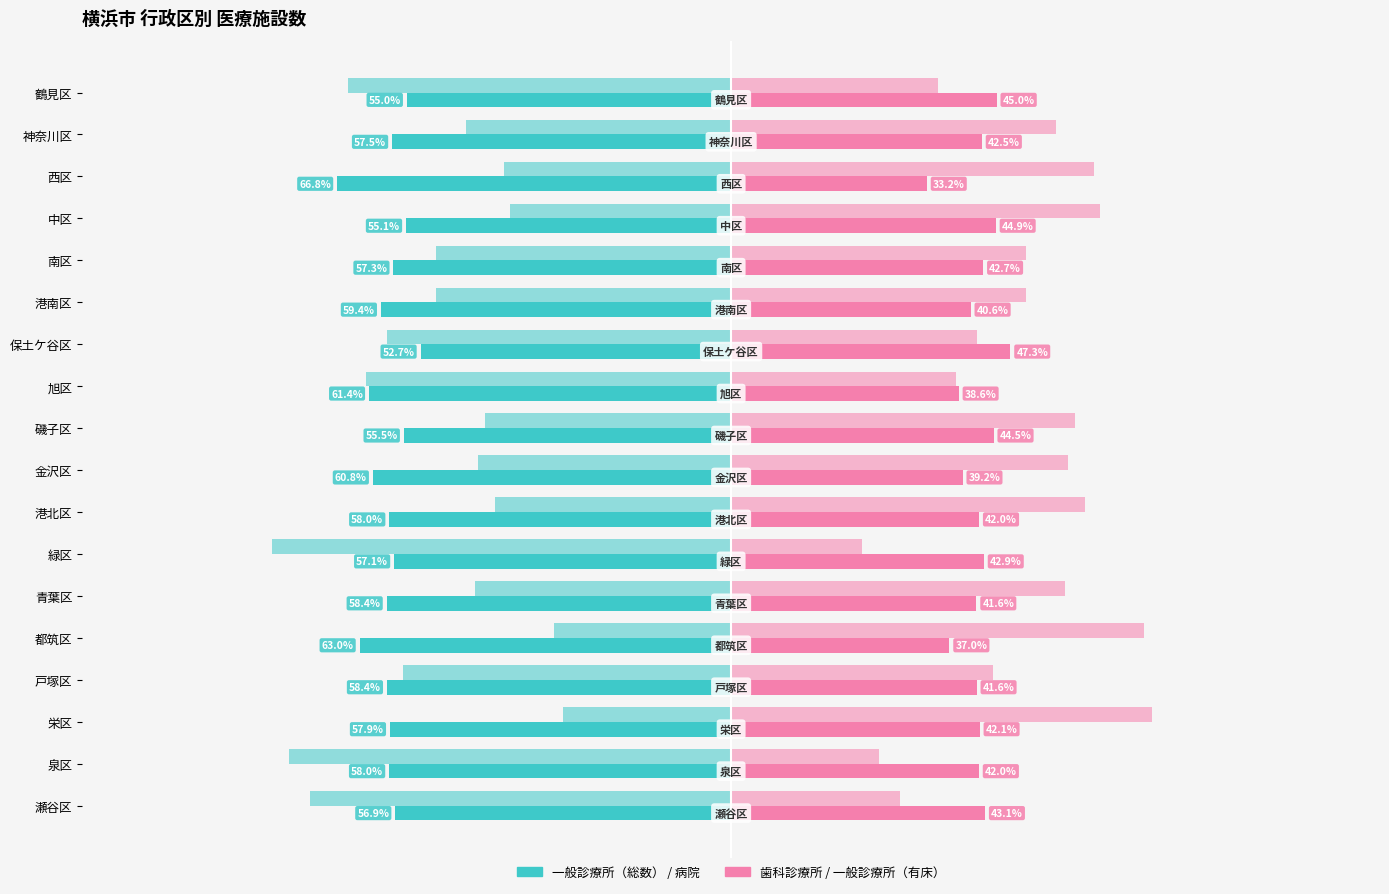

Reading left to right, what are all the values shown in this chart?

一般診療所（総数）: -55.0	-57.5	-66.8	-55.1	-57.3	-59.4	-52.7	-61.4	-55.5	-60.8	-58.0	-57.1	-58.4	-63.0	-58.4	-57.9	-58.0	-56.9
歯科診療所: 45.0	42.5	33.2	44.9	42.7	40.6	47.3	38.6	44.5	39.2	42.0	42.9	41.6	37.0	41.6	42.1	42.0	43.1
病院（総数）: -65.0	-45.0	-38.5	-37.5	-50.0	-50.0	-58.3	-61.9	-41.7	-42.9	-40.0	-77.8	-43.5	-30.0	-55.6	-28.6	-75.0	-71.4
一般診療所（有床）: 35.0	55.0	61.5	62.5	50.0	50.0	41.7	38.1	58.3	57.1	60.0	22.2	56.5	70.0	44.4	71.4	25.0	28.6